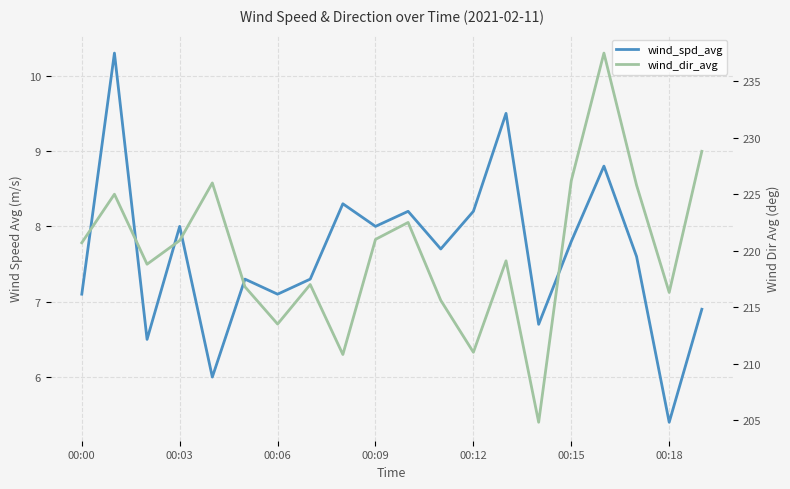

What is the spread (max minus min) of values at 8?

202.5